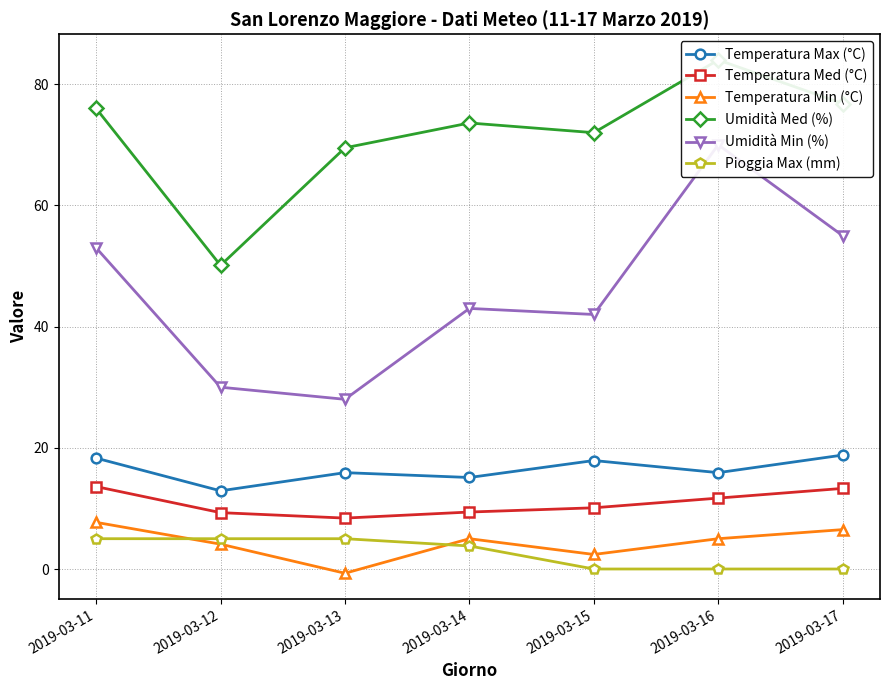

Is the value of Umidità Min (%) at 2019-03-14 greater than the value of Temperatura Med (°C) at 2019-03-11?

Yes